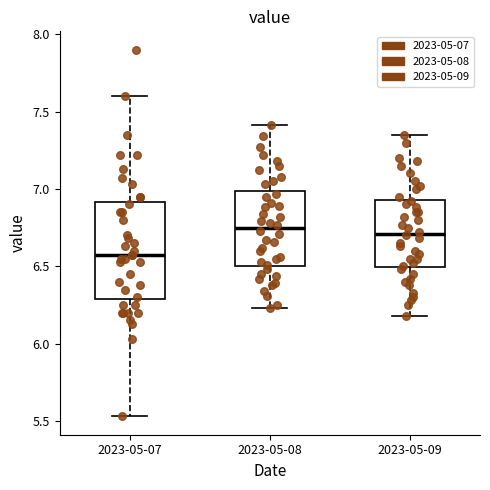

Reading left to right, read every box against the y-axis: the position of its median line, the range the box covers, and the ends of its whiskers. The values are not printed on the chart, so give them approximately, as read against the axis.

2023-05-07: median 6.55, box 6.30 to 6.90, whiskers 5.55 to 7.60
2023-05-08: median 6.75, box 6.50 to 7.00, whiskers 6.25 to 7.40
2023-05-09: median 6.70, box 6.50 to 6.95, whiskers 6.20 to 7.35